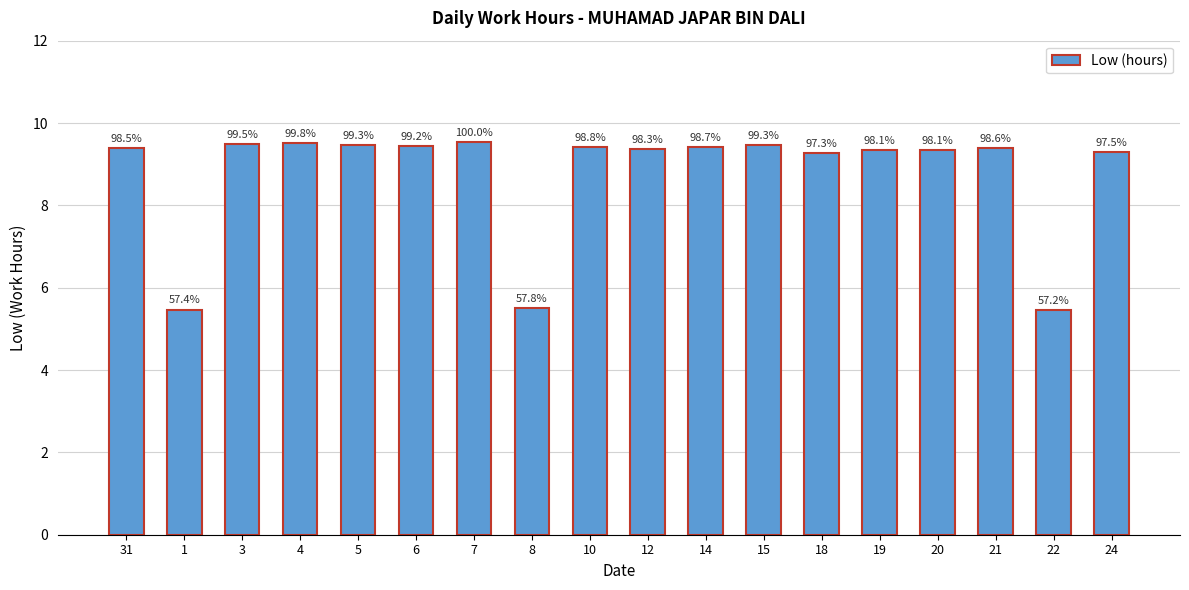

What is the ratio of the value at 14 to the value at 20?

1.0